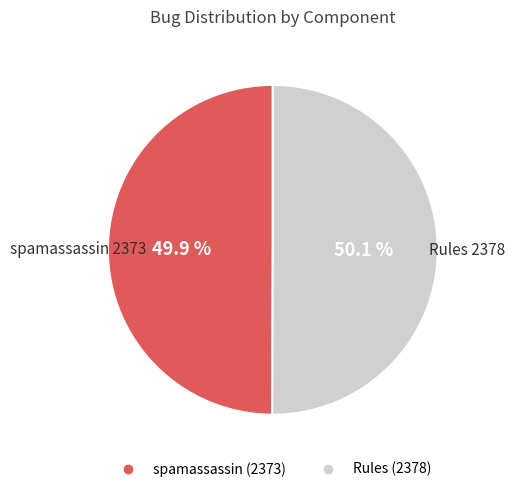

The Rules slice represents 41% of the pie. True or false?

False